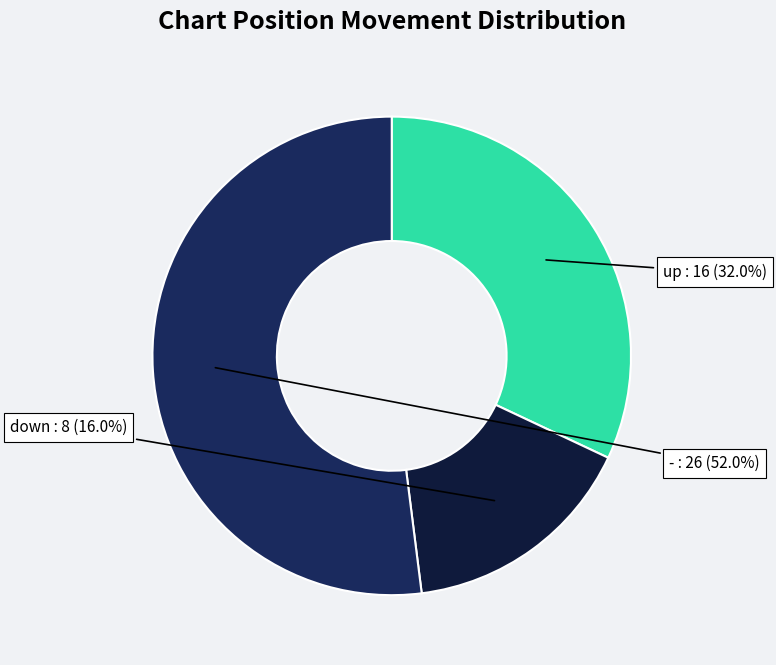

Count the number of slices in the pie.

3